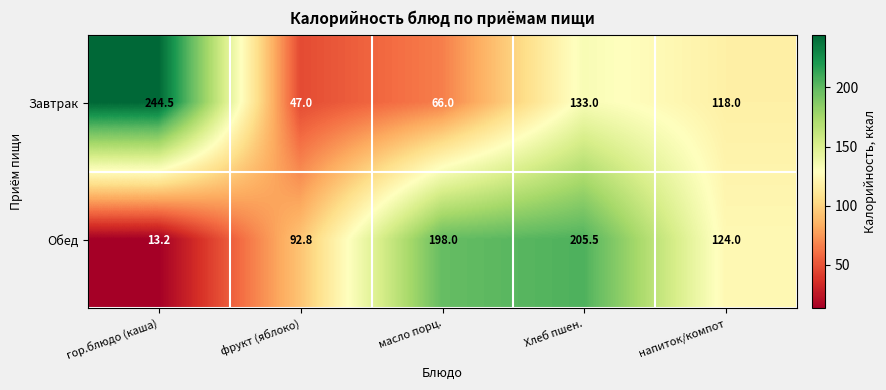

Reading left to right, extract all data points from this chart.

Завтрак: 244.5	47.0	66.0	133.0	118.0
Обед: 13.2	92.8	198.0	205.5	124.0